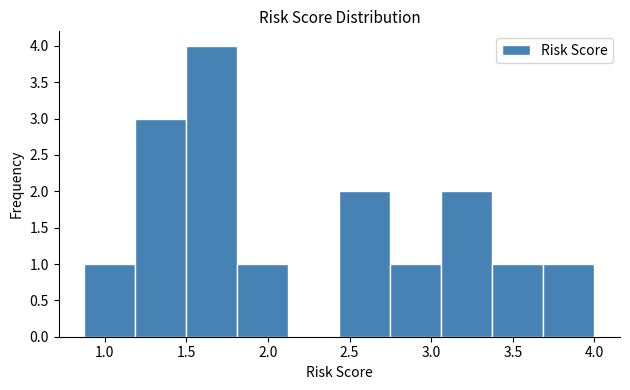

Reading left to right, transcribe this chart: for each bar, give the range it covers on the x-axis and its height. Neither the bar edges nor the heights are printed on the chart, so give them approximately, as read against the axes.

0.90 to 1.20: 1
1.20 to 1.50: 3
1.50 to 1.80: 4
1.80 to 2.15: 1
2.15 to 2.45: 0
2.45 to 2.75: 2
2.75 to 3.05: 1
3.05 to 3.40: 2
3.40 to 3.70: 1
3.70 to 4.00: 1